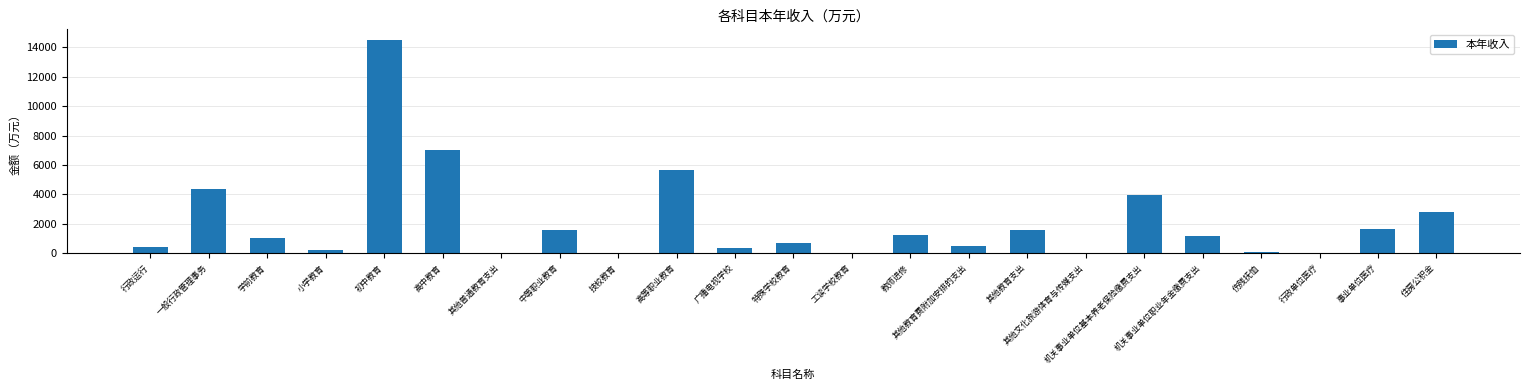

What is the ratio of the value at 中等职业教育 to the value at 高中教育?

0.2